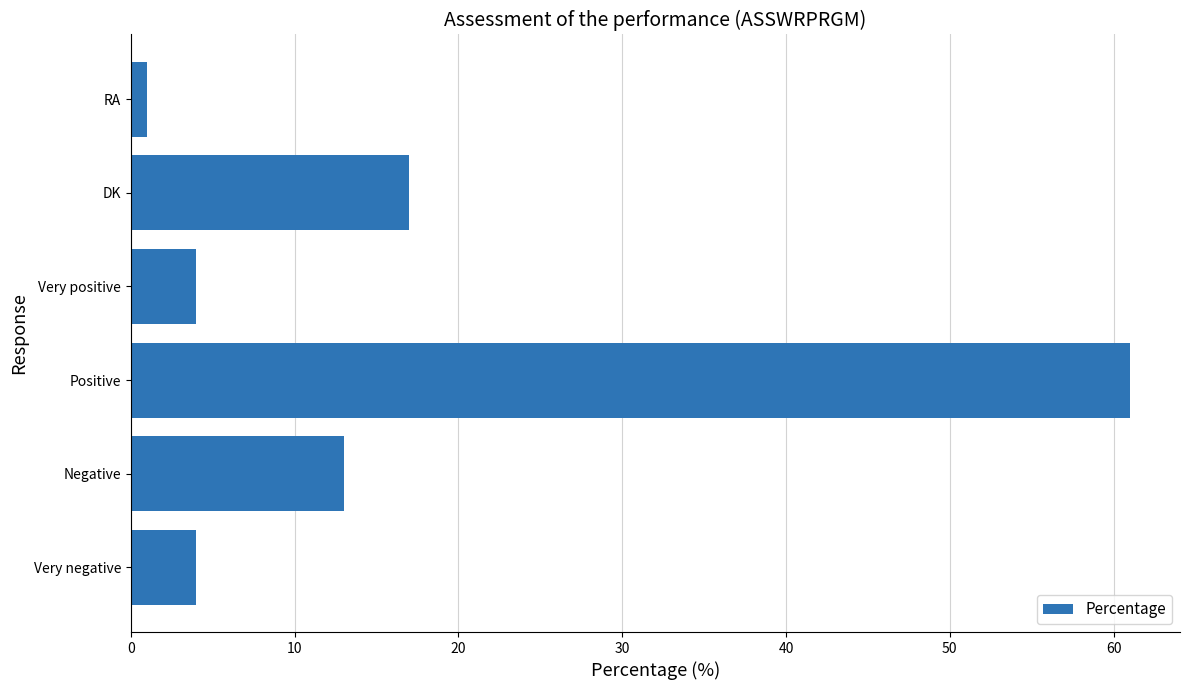

What is the sum of all values?

100